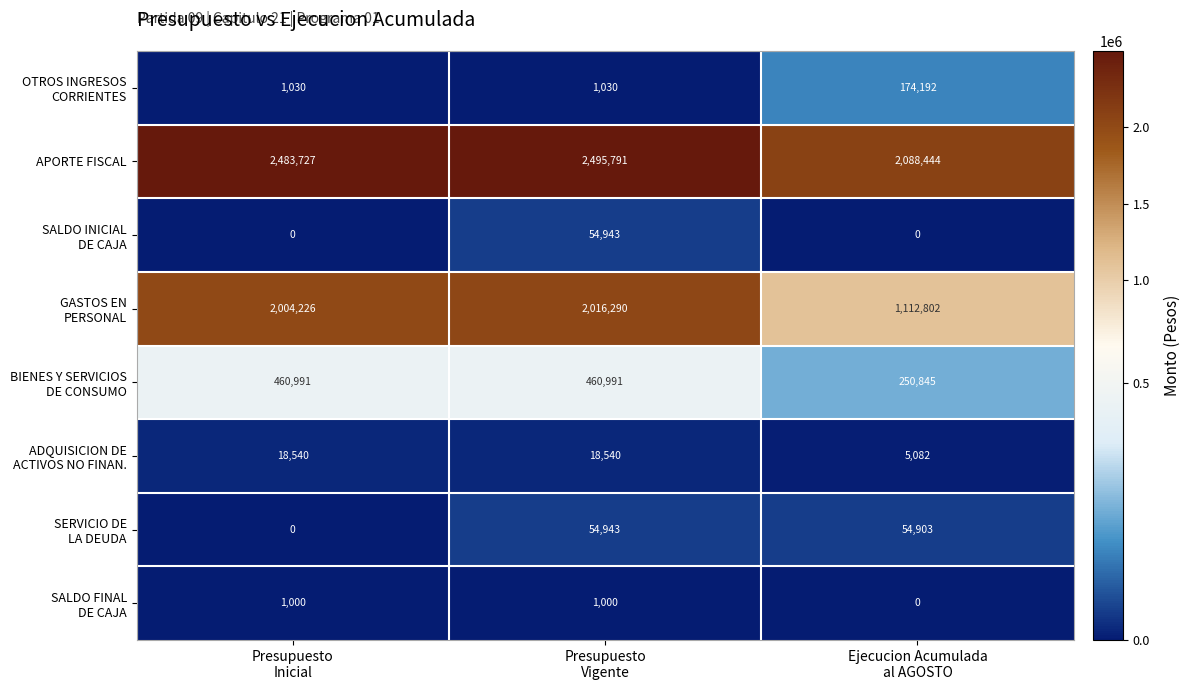

What is the sum of all APORTE FISCAL values?

7067962